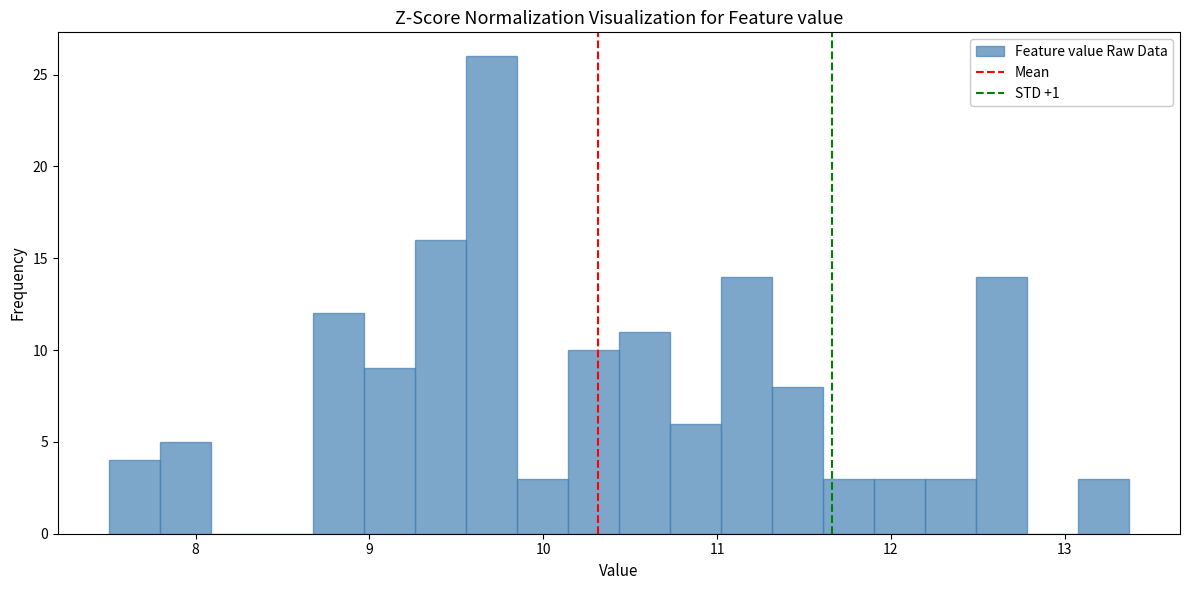

Around what value on the x-axis is the tallest bar? Give the approximate position of its centre, as read against the axis.

9.7